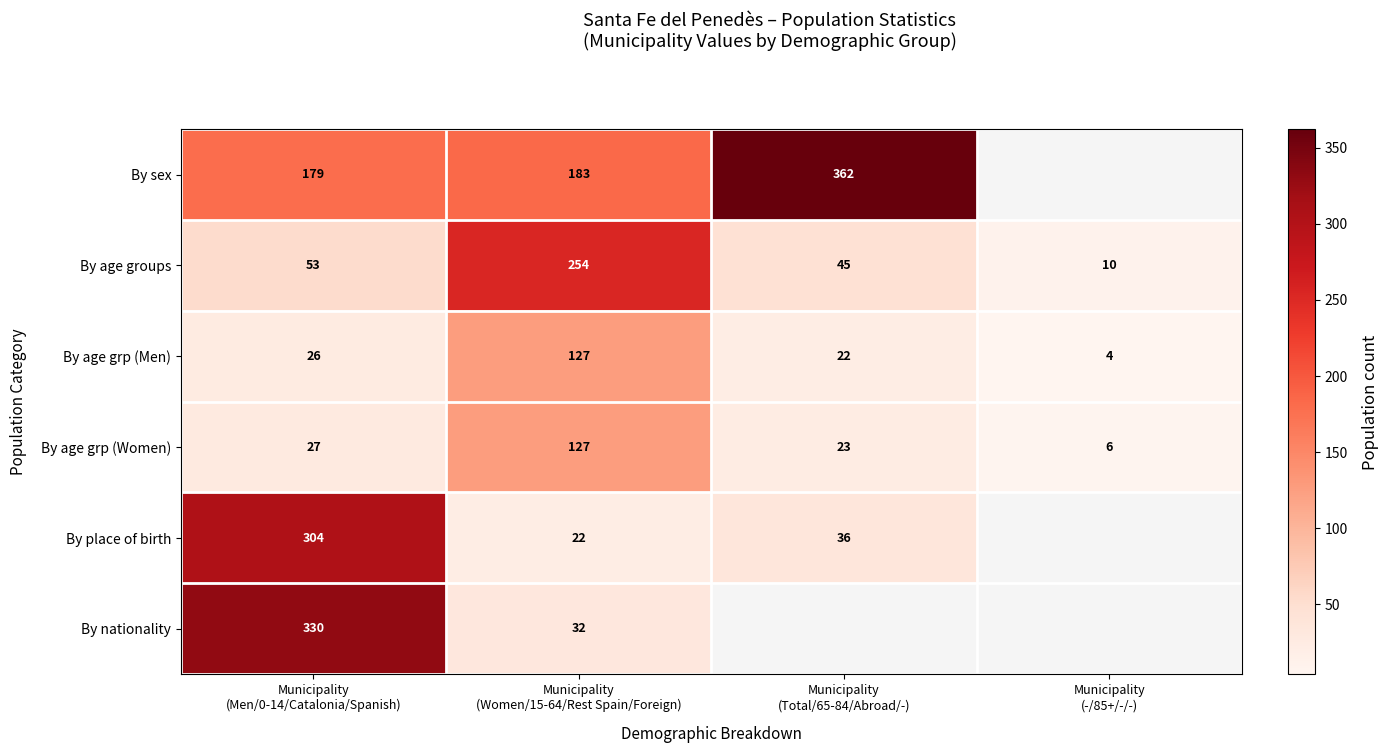

What is the sum of all By age groups values?

362